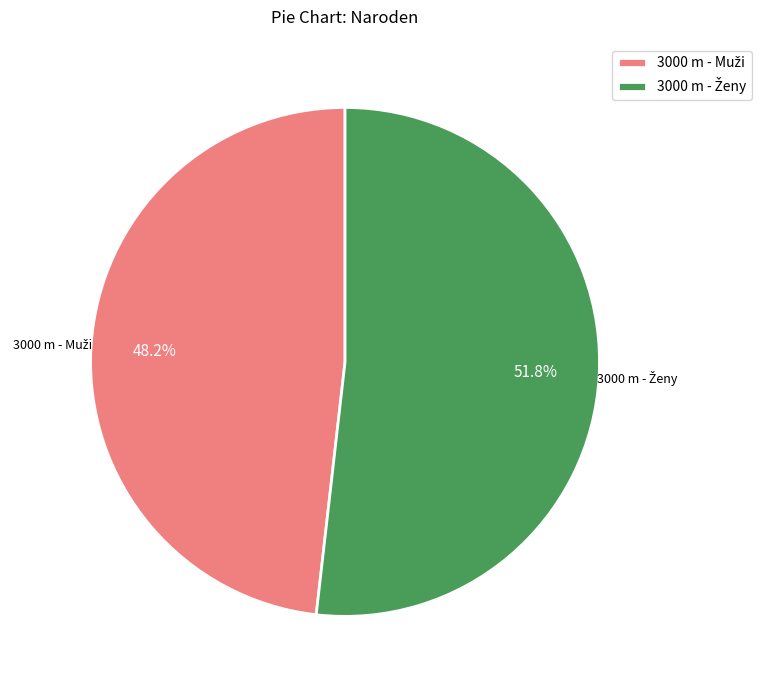

How many slices are in this pie chart?

2